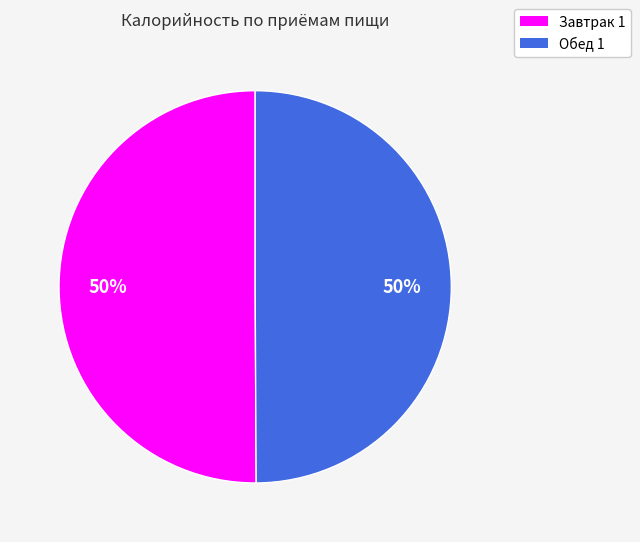

Count the number of slices in the pie.

2